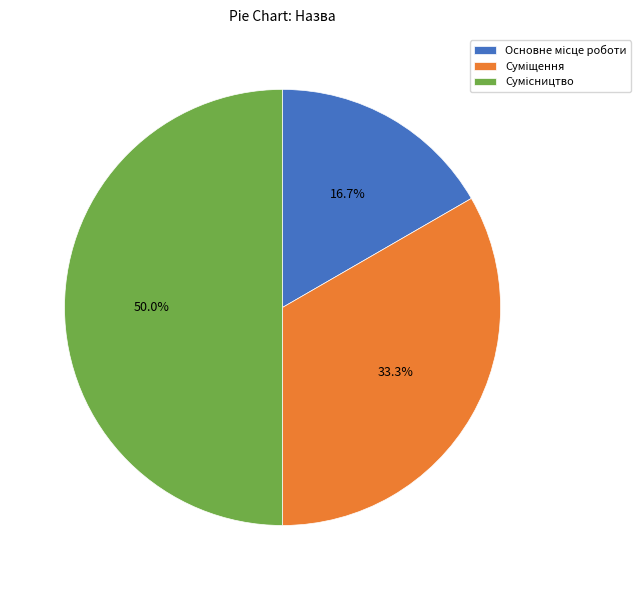

How many slices are in this pie chart?

3